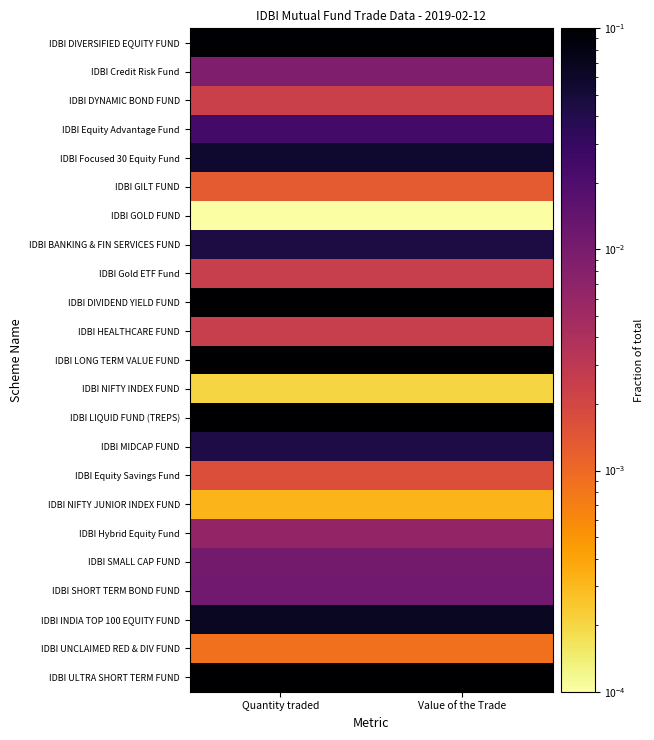

What is the total value across all series at Value of the Trade?

1.0